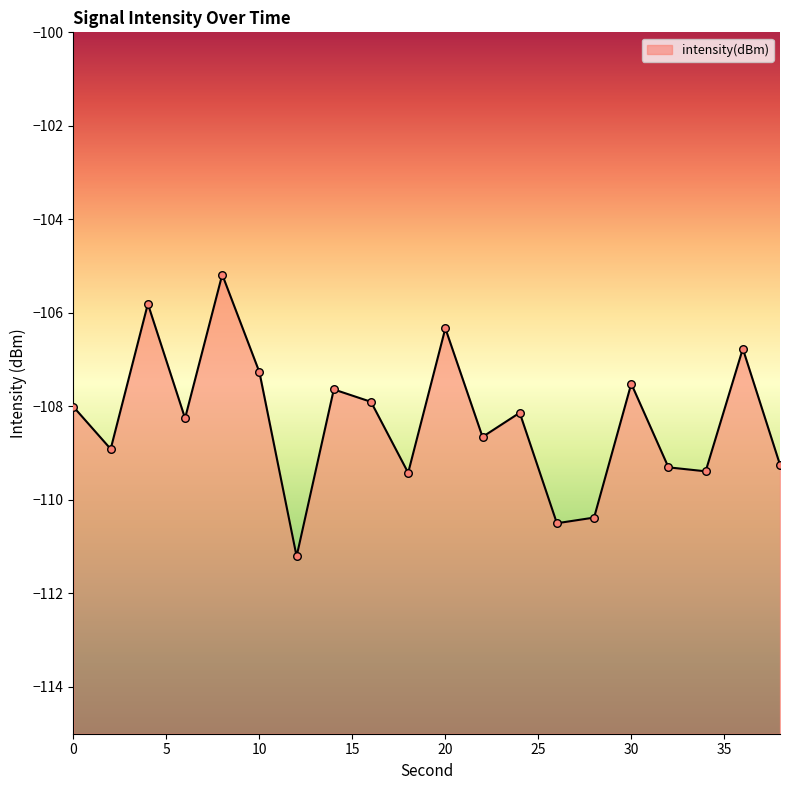

What is the change in value from 16 to 26?

-2.6